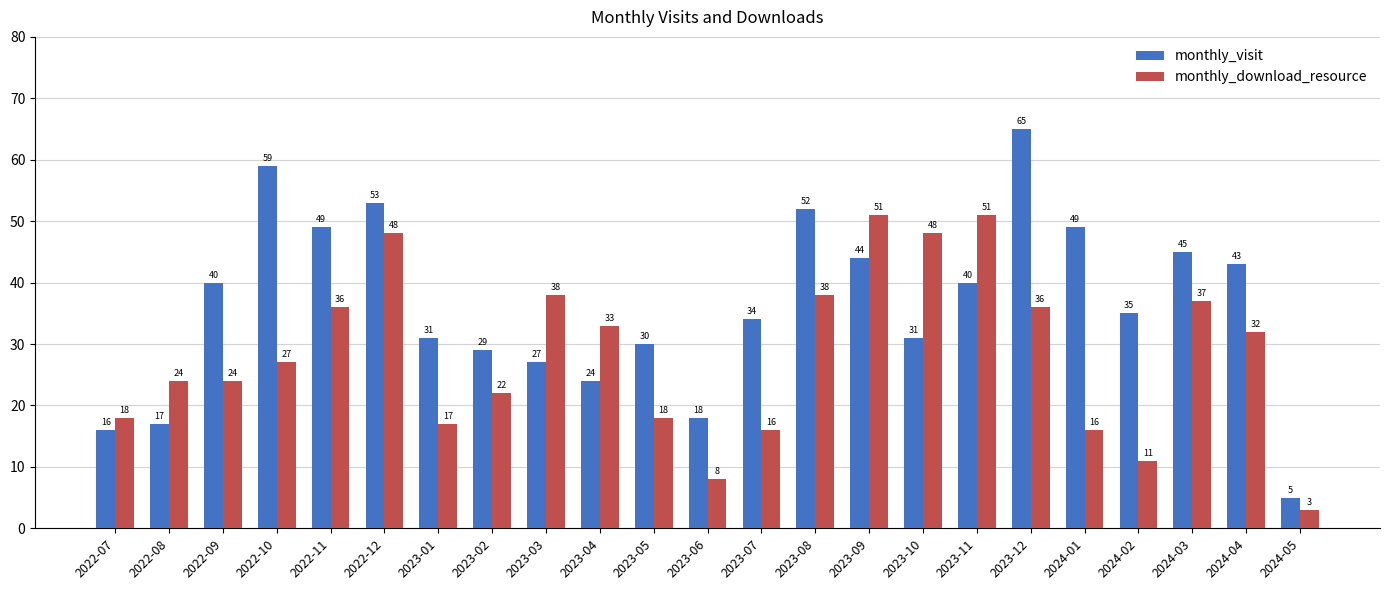

Is the value of monthly_download_resource at 2024-02 greater than the value of monthly_visit at 2024-04?

No